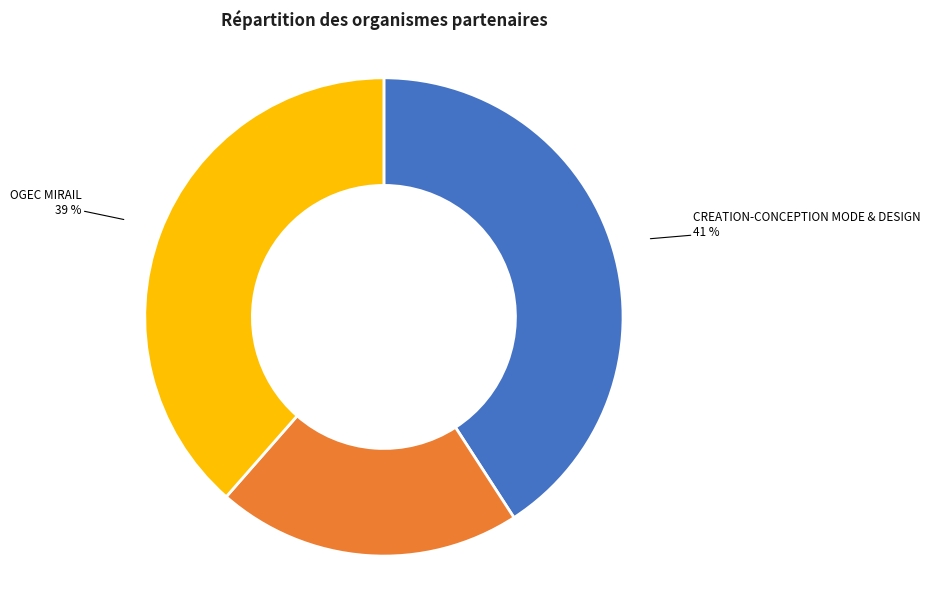

To the nearest percent, what is the average slice percentage?

33%